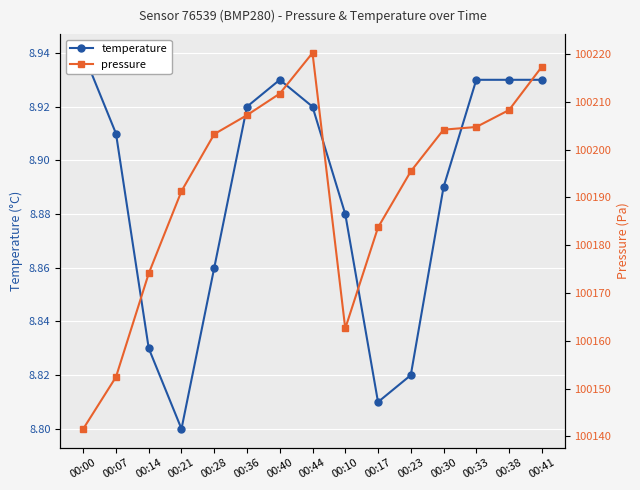

Which category has the lowest value in the temperature series?

00:21